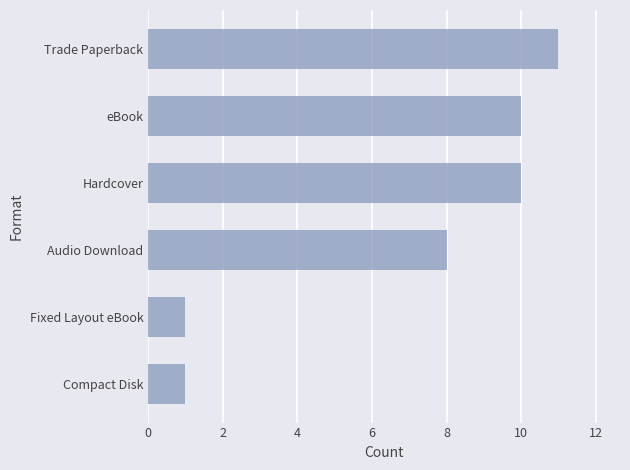

The value at Hardcover is 5. True or false?

False